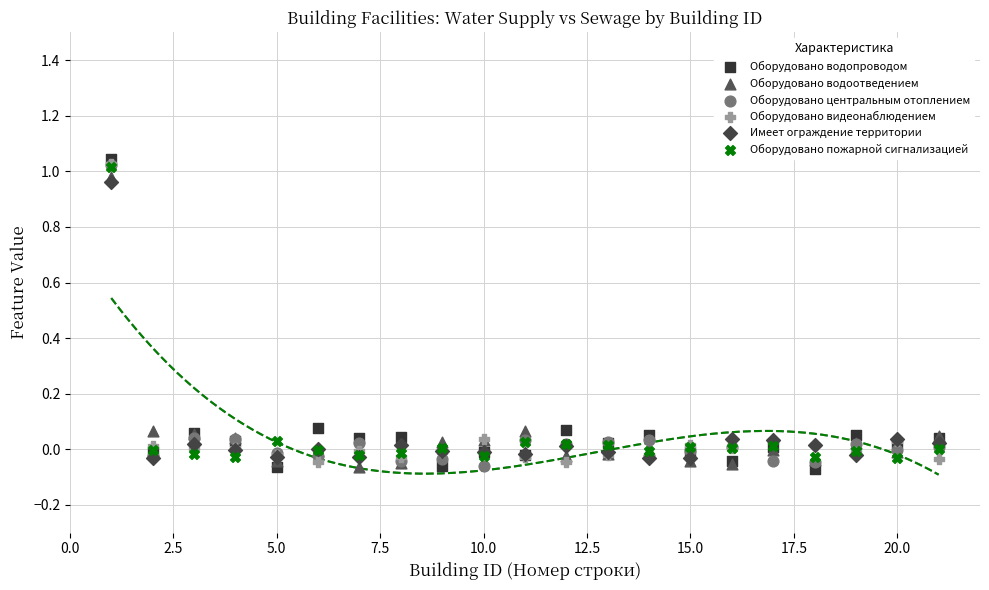

Which series has the largest Y range (max minus min)?

Оборудовано водопроводом